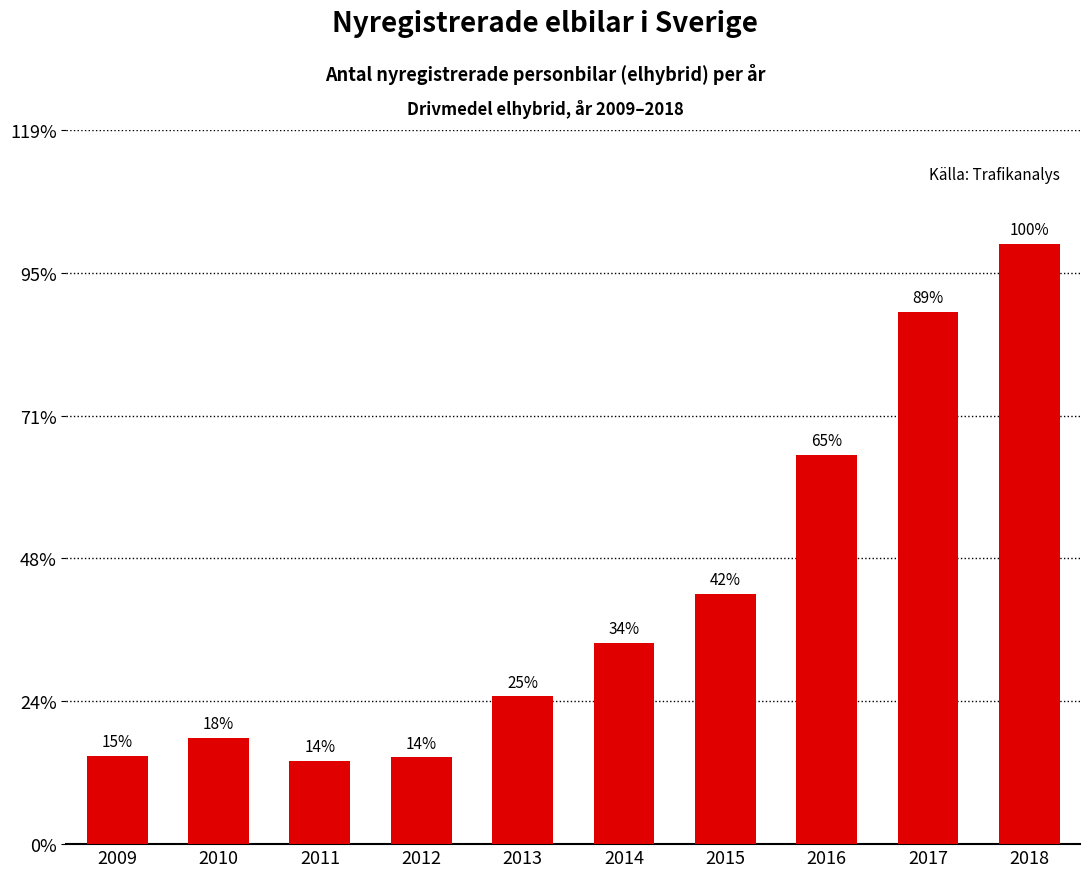

How many bars are there in total?

10